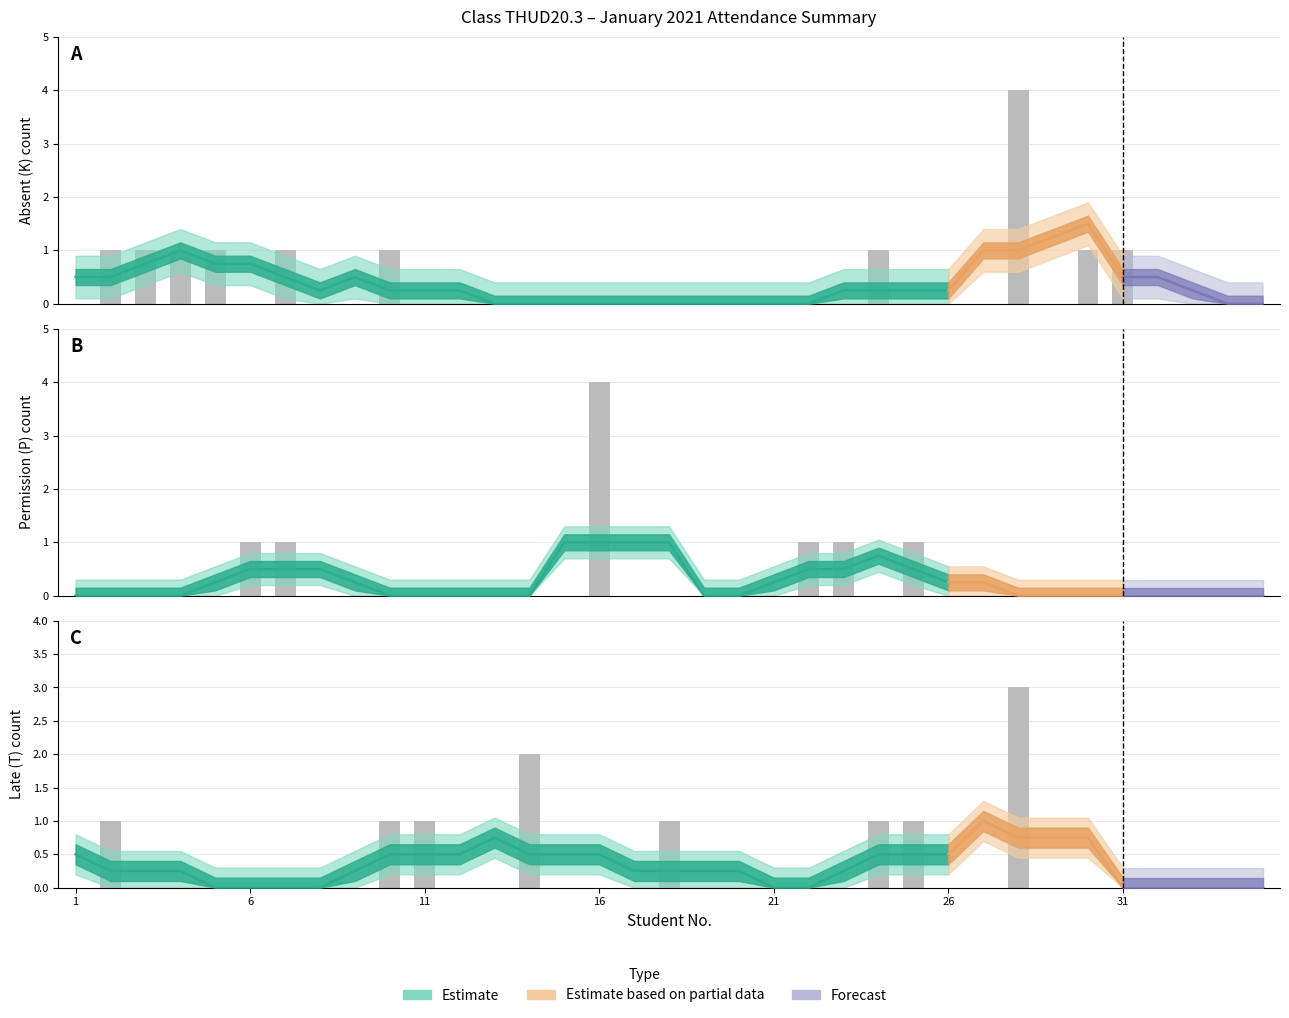

Rank the series by their average value, from lowest to highest.

P (Permission), T (Late), K (Absent)